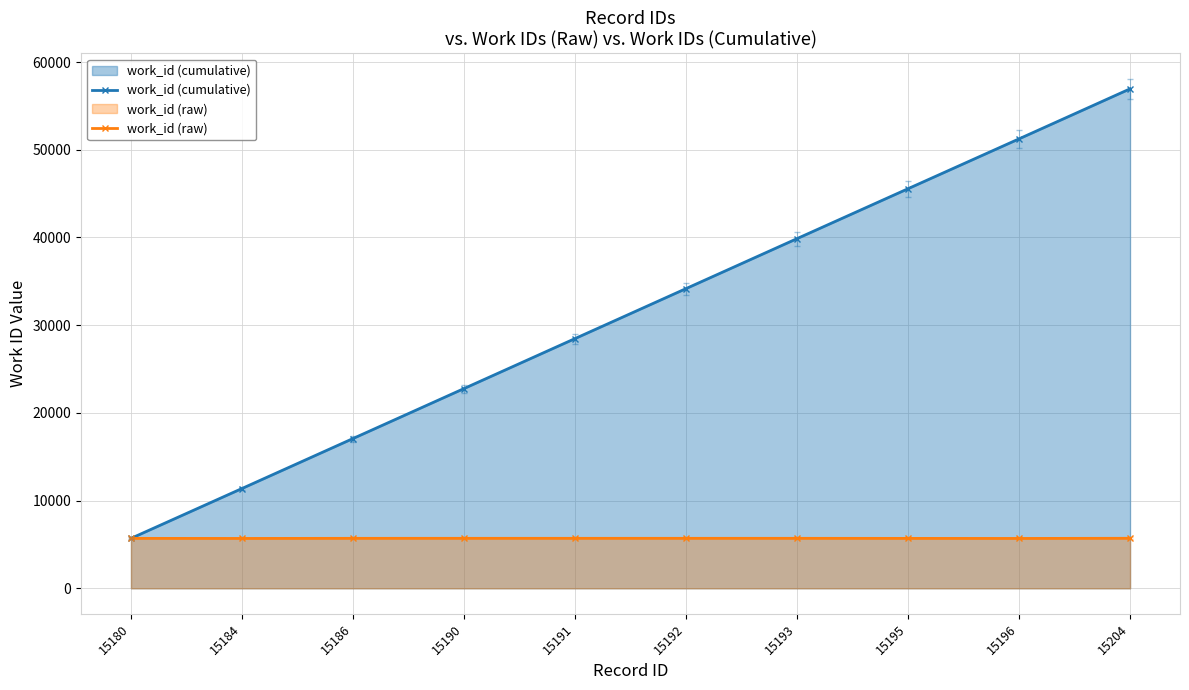

True or false: work_id (raw) and work_id (cumulative) intersect in this chart.

False